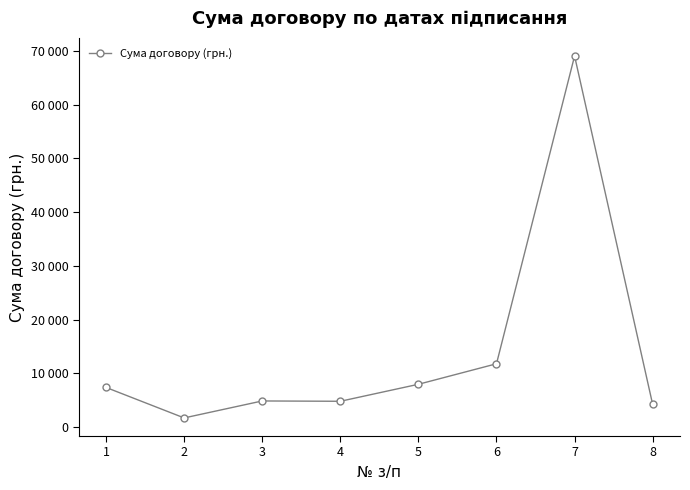

What is the minimum value shown in the chart?

1700.0